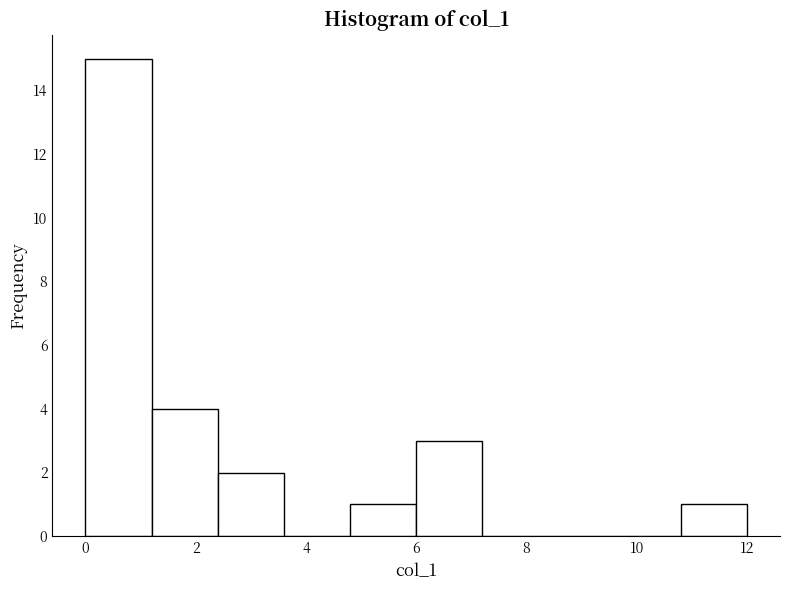

How tall is the bar that spans 1.2 to 2.4 on the x-axis? The values are not printed on the chart, so give them approximately, as read against the axis.

4